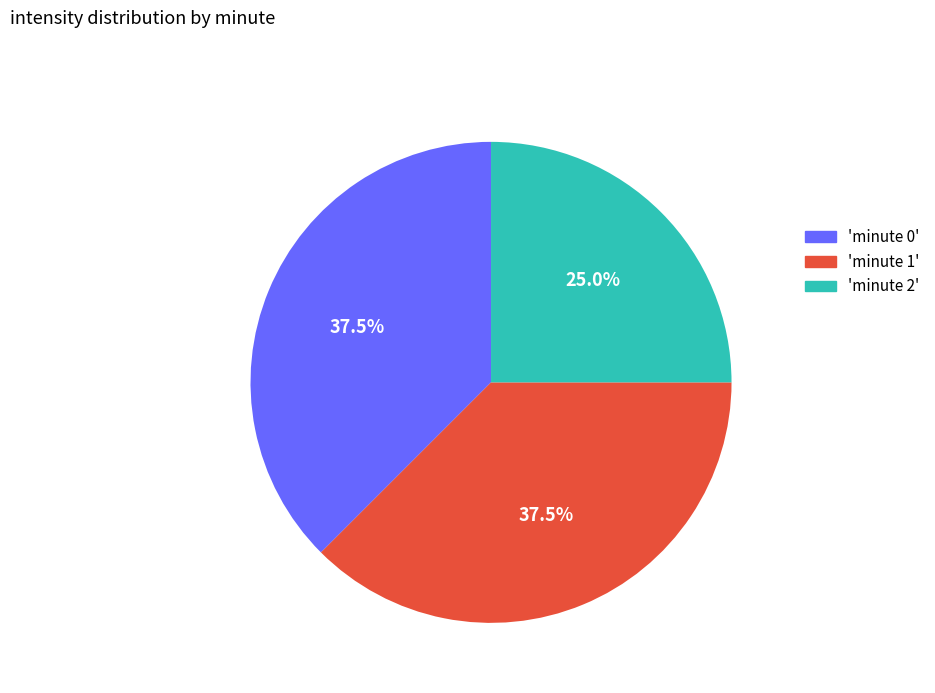

Does any single category account for the majority?

No